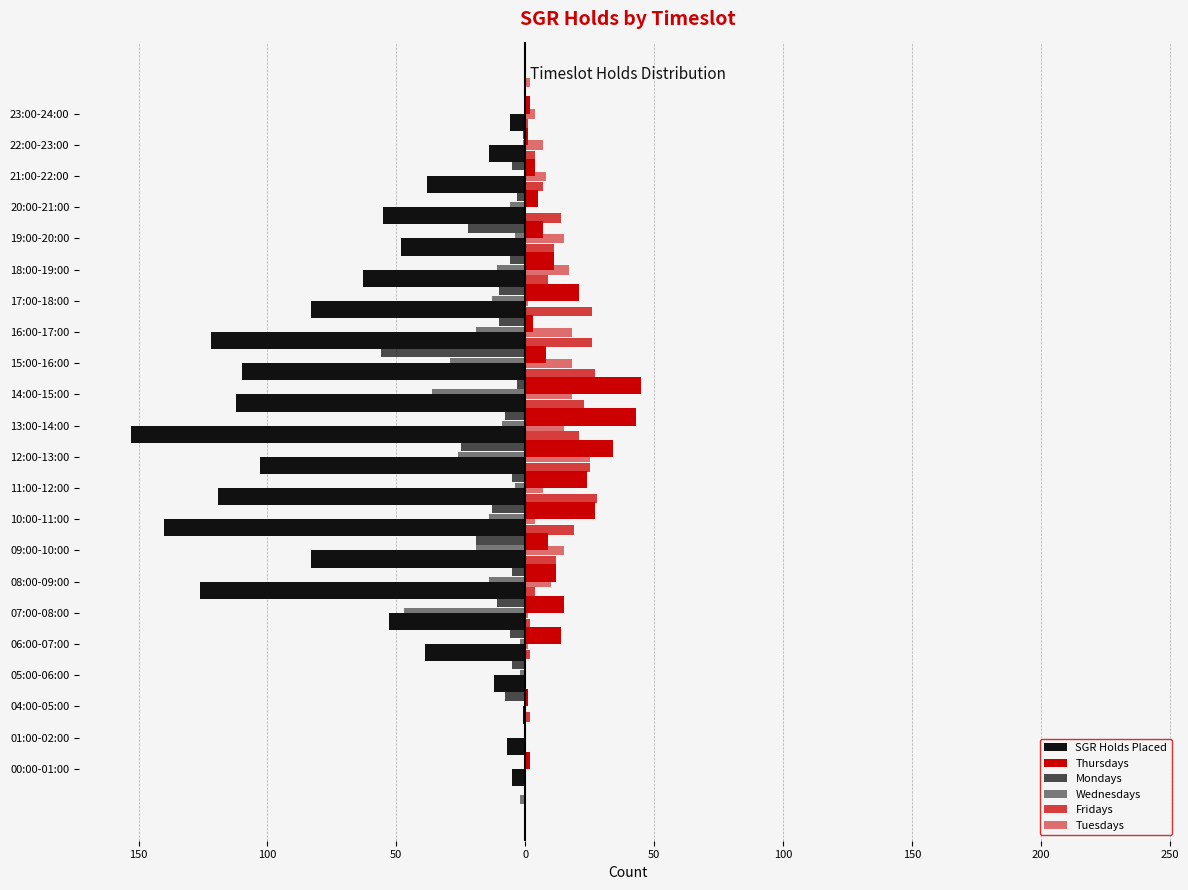

Between 12:00-13:00 and 16:00-17:00, which is larger?

12:00-13:00